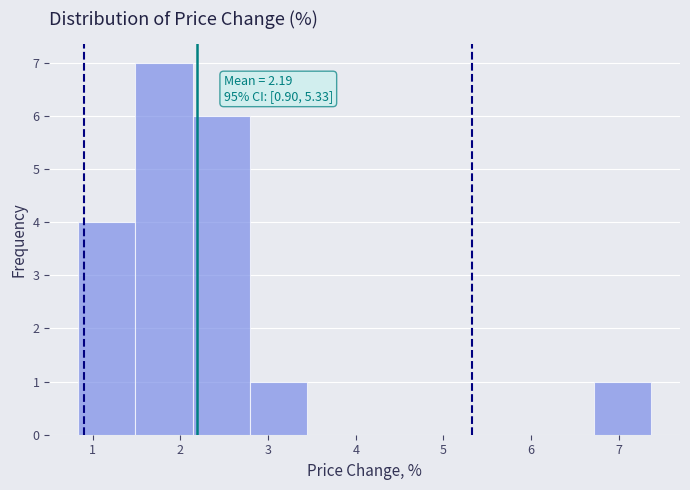

Which range on the x-axis has the tallest bar?

1.5 to 2.1